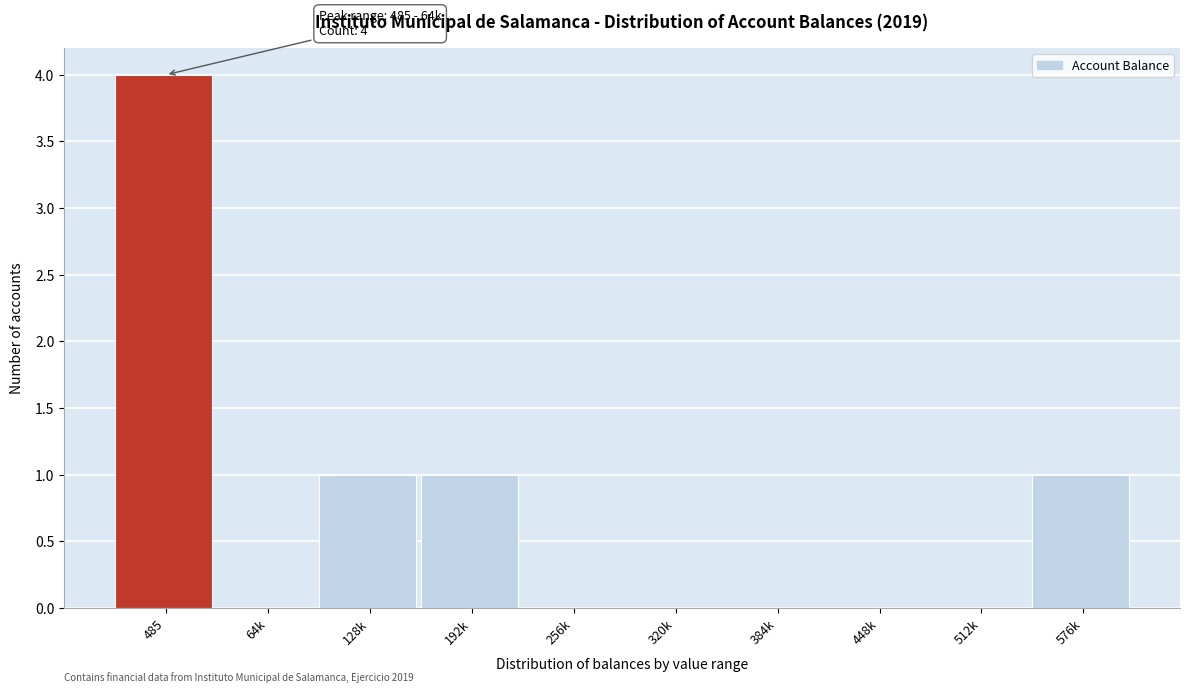

Reading left to right, extract all data points from this chart.

485=4	64k=0	128k=1	192k=1	256k=0	320k=0	384k=0	448k=0	512k=0	576k=1